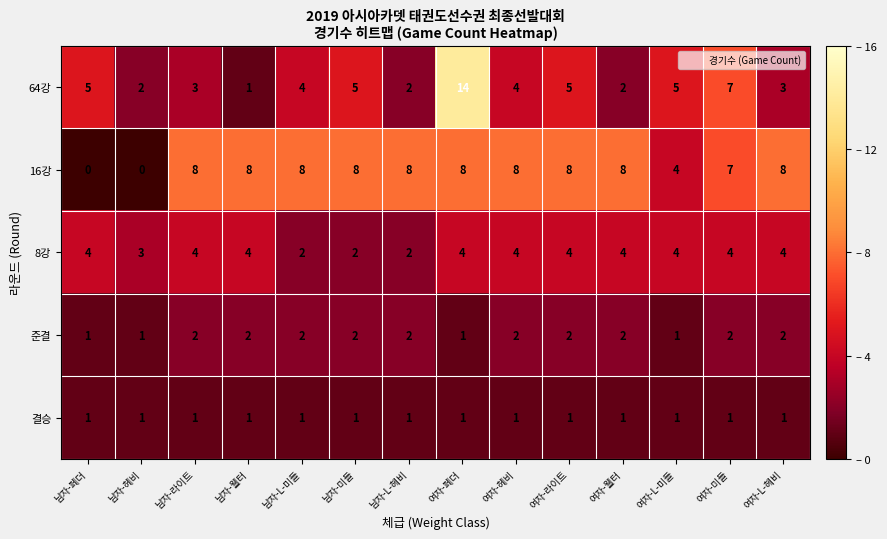

The 8강 series shows 3 at 여자-페더. True or false?

False